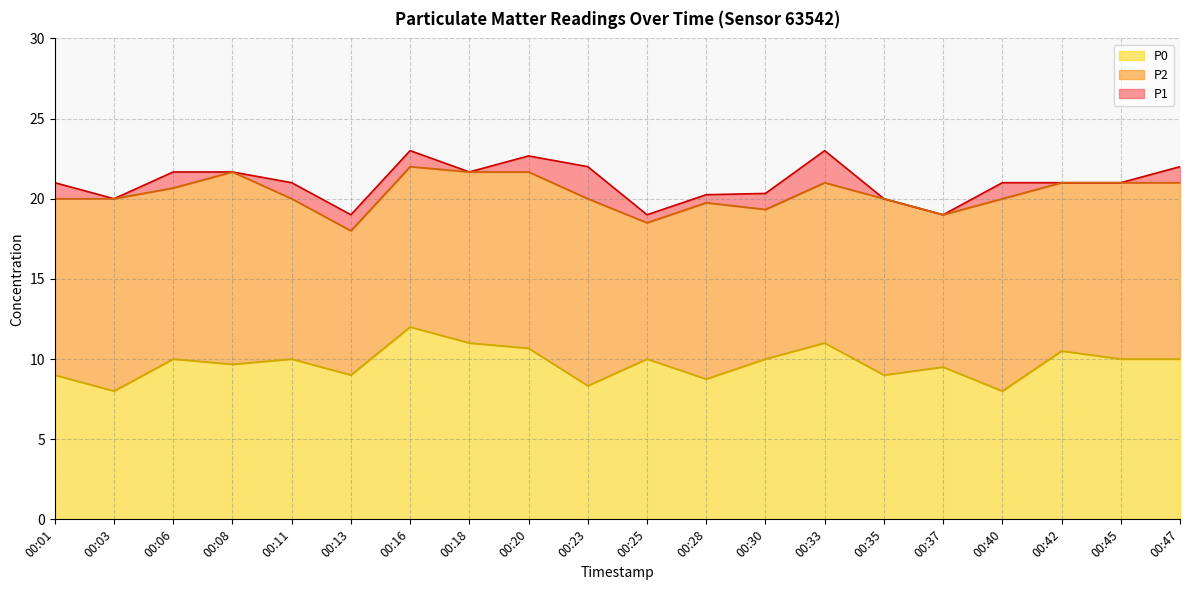

True or false: P2 has a value of 21.0 at 00:42.

True